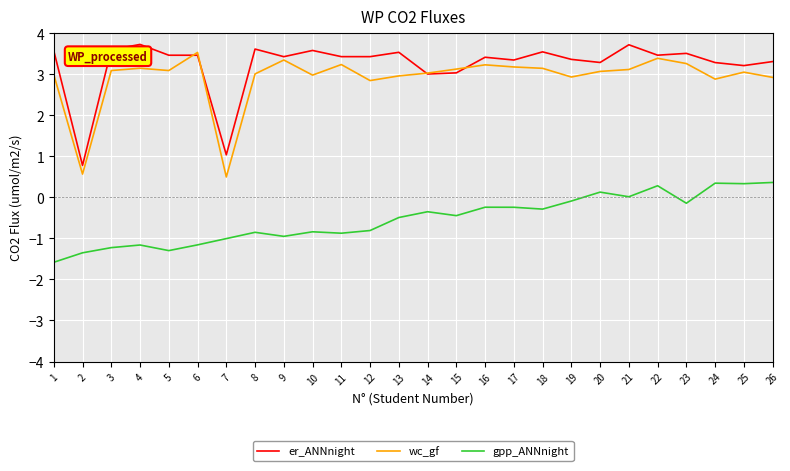

What is the minimum value for er_ANNnight?

0.8